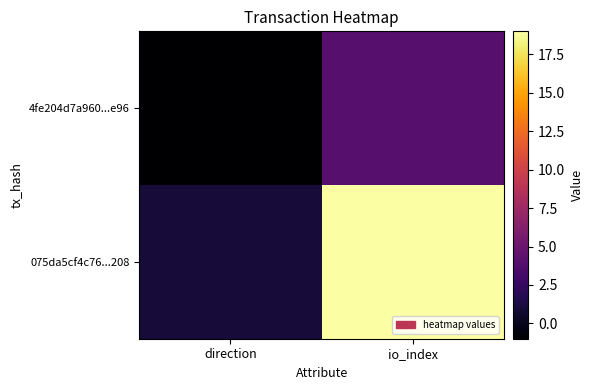

What is the difference between the highest and lowest values at direction?

2